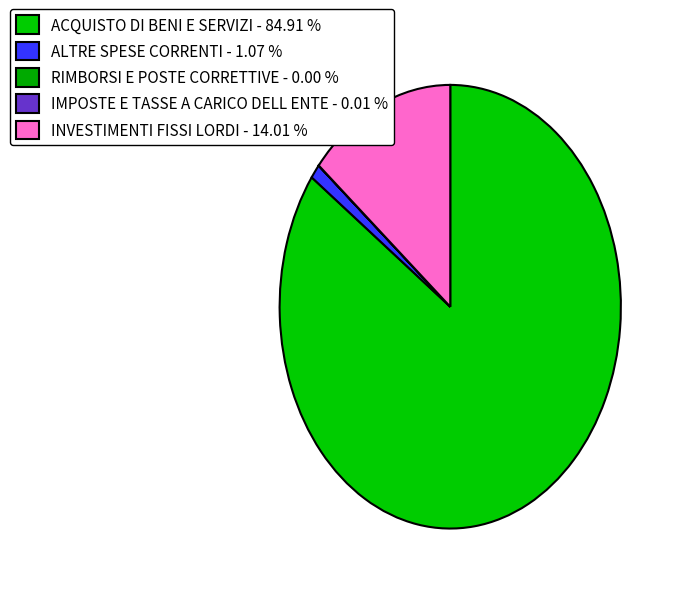

How many slices are in this pie chart?

5